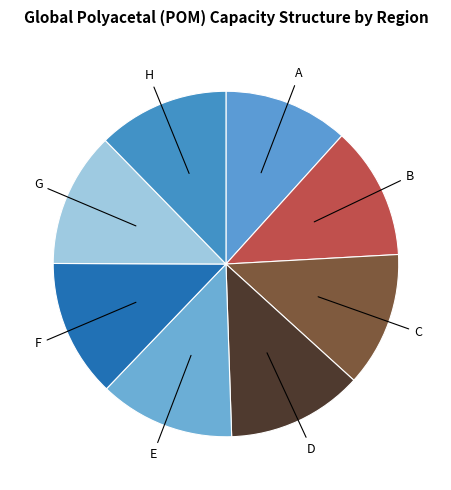

Which category has the biggest portion of the pie?

F